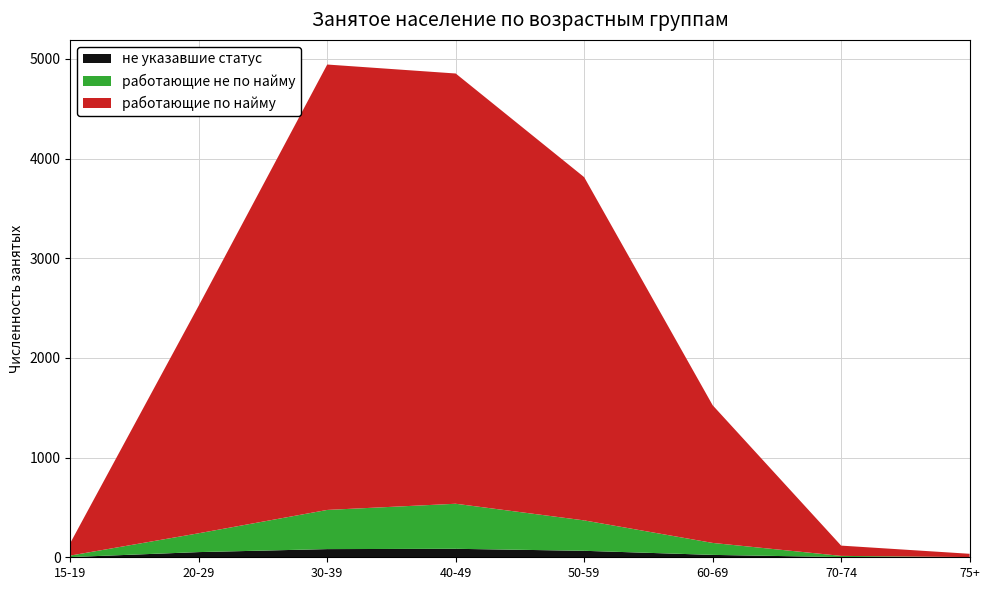

Reading left to right, transcribe all the data shown in this chart.

работающие по найму: 126	2284	4468	4316	3443	1381	103	33
работающие не по найму: 15	189	393	452	305	120	12	1
не указавшие статус: 2	52	82	85	65	24	2	1